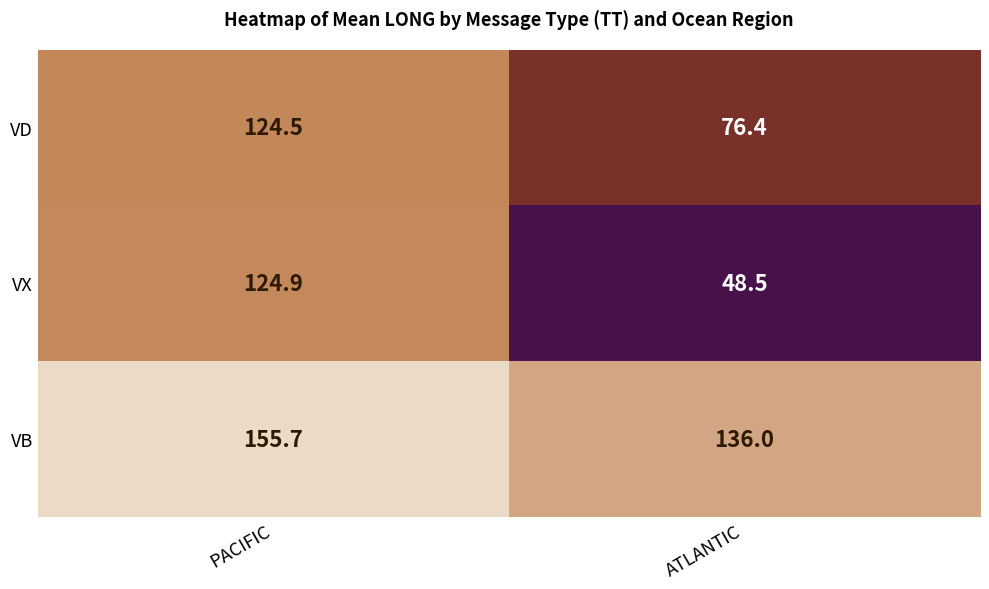

The value of VD at ATLANTIC is 76.4. True or false?

True